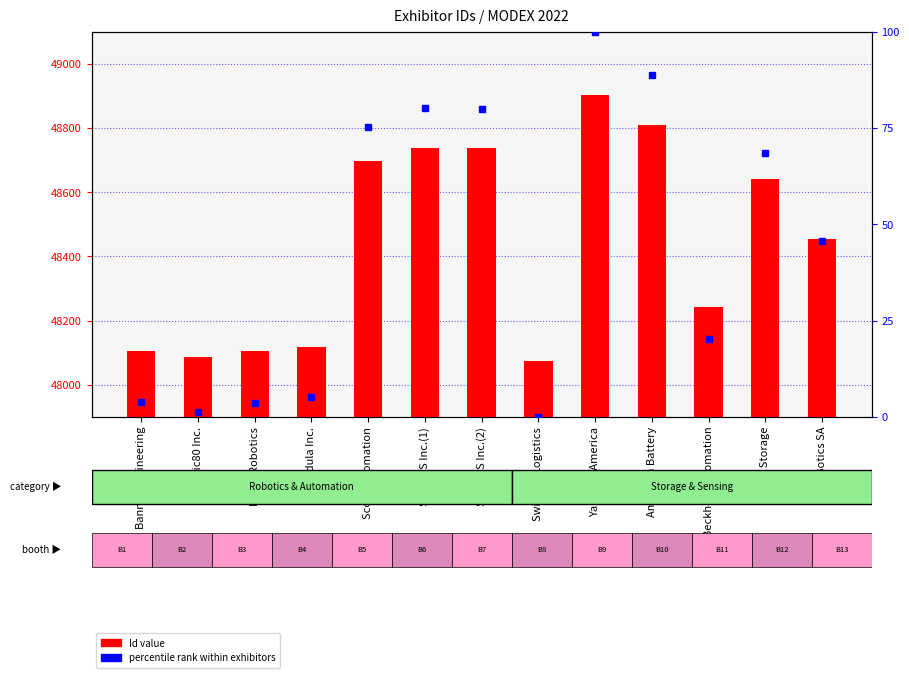

At which label does Id value first exceed 48453?

Scott Automation